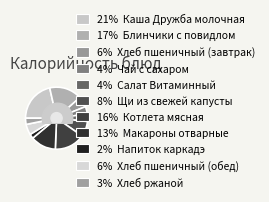

Which slice is the largest?

21% Каша Дружба молочная